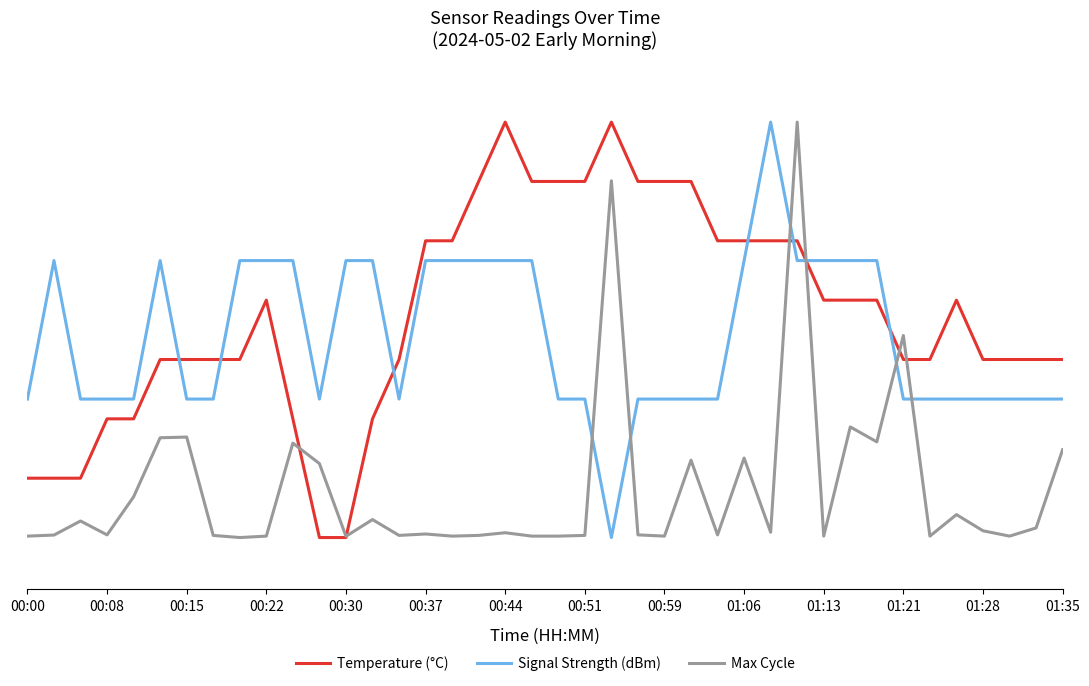

Does the chart have visible grid lines?

Yes